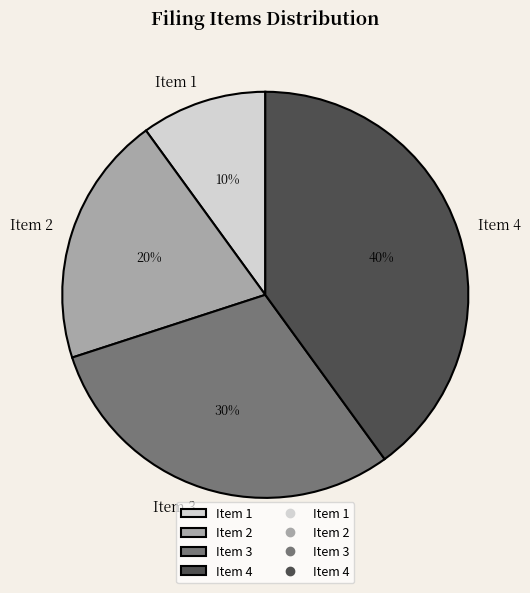

To the nearest percent, what is the difference between the Item 2 and Item 3 slice percentages?

10%